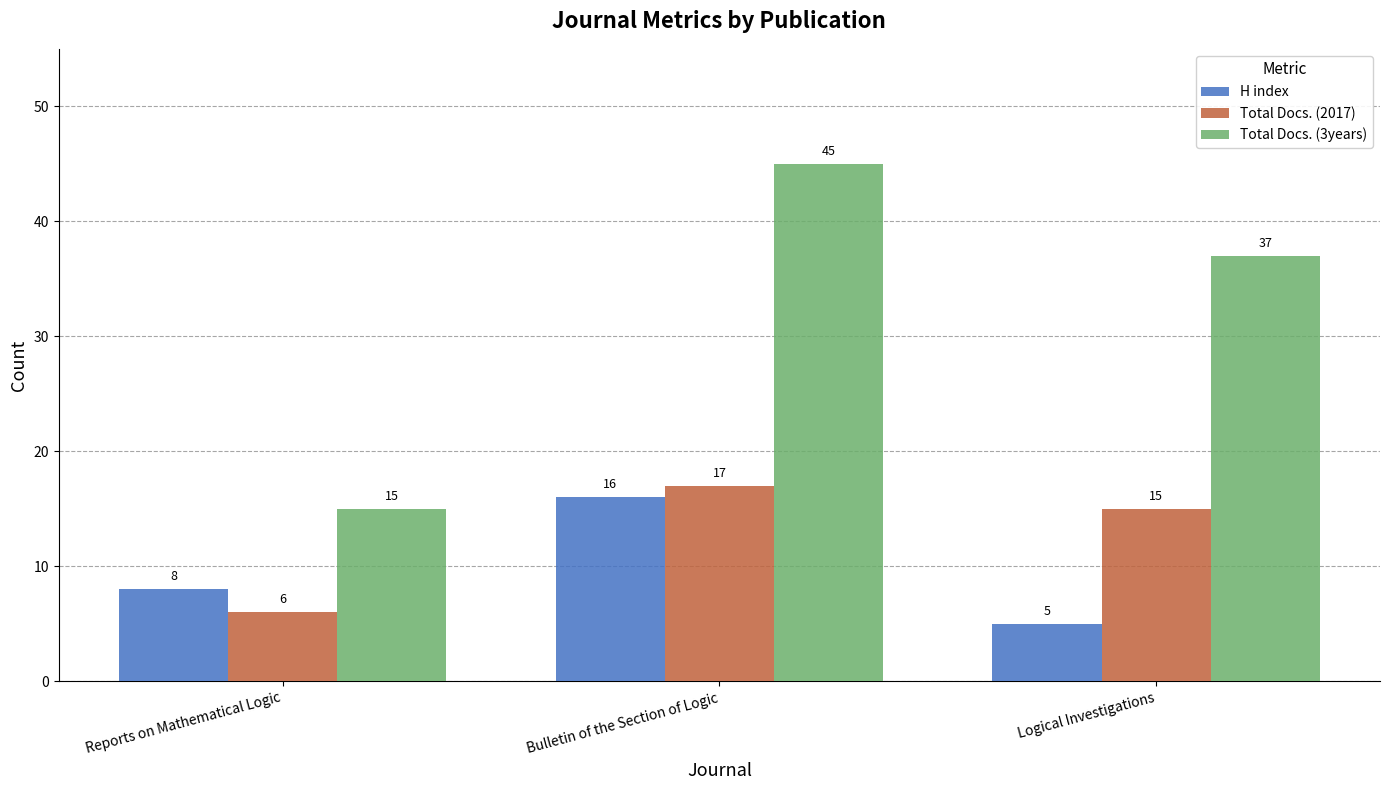

True or false: H index has a value of 16 at Bulletin of the Section of Logic.

True